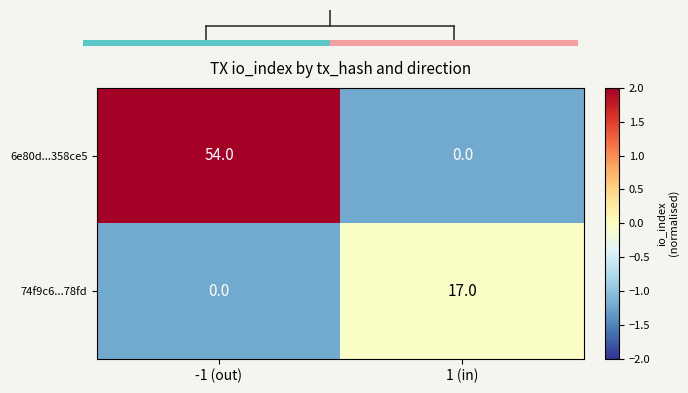

Rank the series at 1 (in) from lowest to highest value.

6e80d...358ce5, 74f9c6...78fd